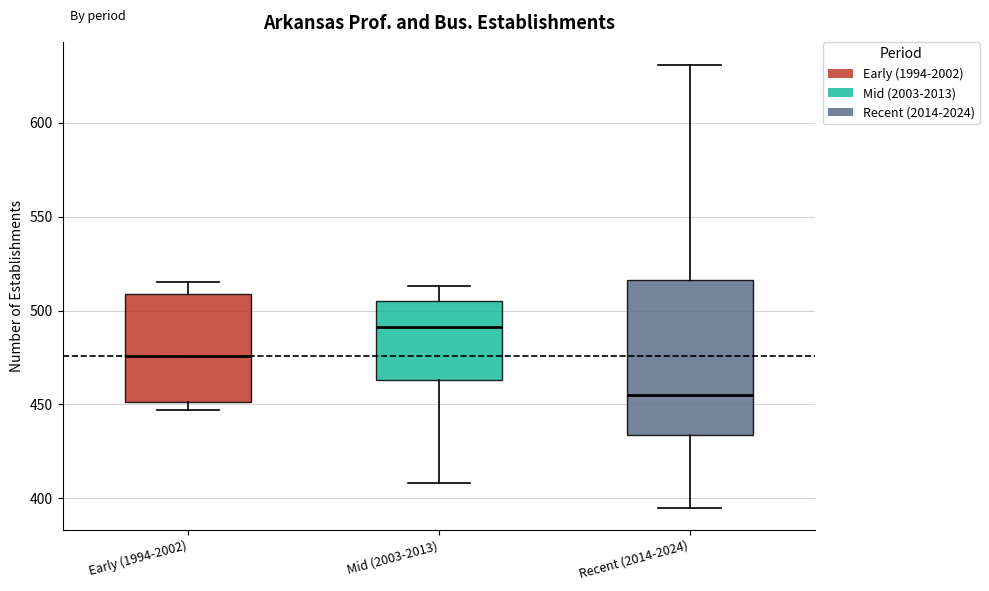

Reading left to right, read every box against the y-axis: the position of its median line, the range the box covers, and the ends of its whiskers. The values are not printed on the chart, so give them approximately, as read against the axis.

Early (1994-2002): median 475, box 450 to 510, whiskers 445 to 515
Mid (2003-2013): median 490, box 465 to 505, whiskers 410 to 515
Recent (2014-2024): median 455, box 435 to 515, whiskers 395 to 630